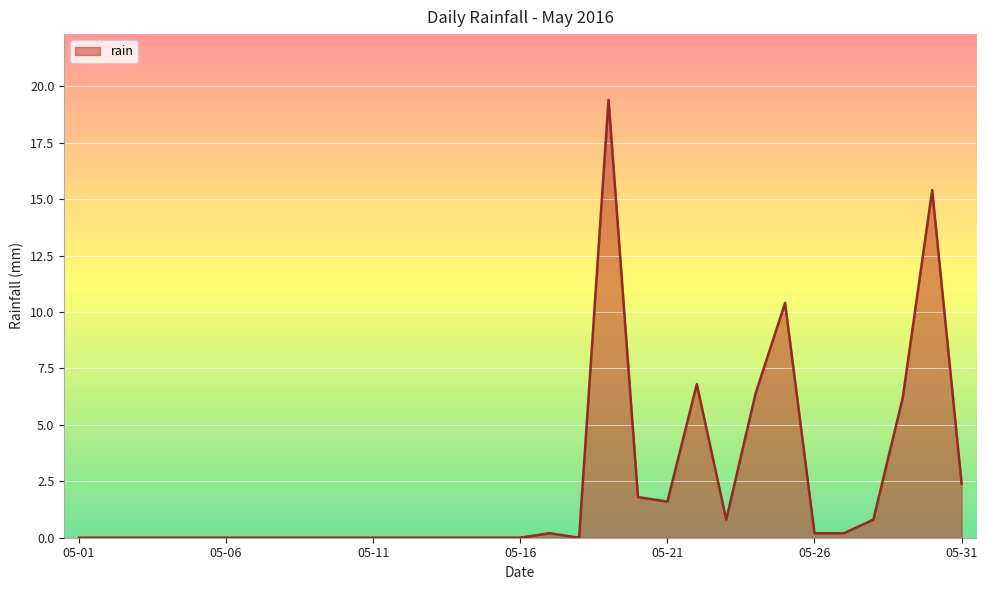

Reading left to right, list all the values displayed in this chart.

0.0	0.0	0.0	0.0	0.0	0.0	0.0	0.0	0.0	0.0	0.0	0.0	0.0	0.0	0.0	0.0	0.2	0.0	19.4	1.8	1.6	6.8	0.8	6.4	10.4	0.2	0.2	0.8	6.2	15.4	2.4